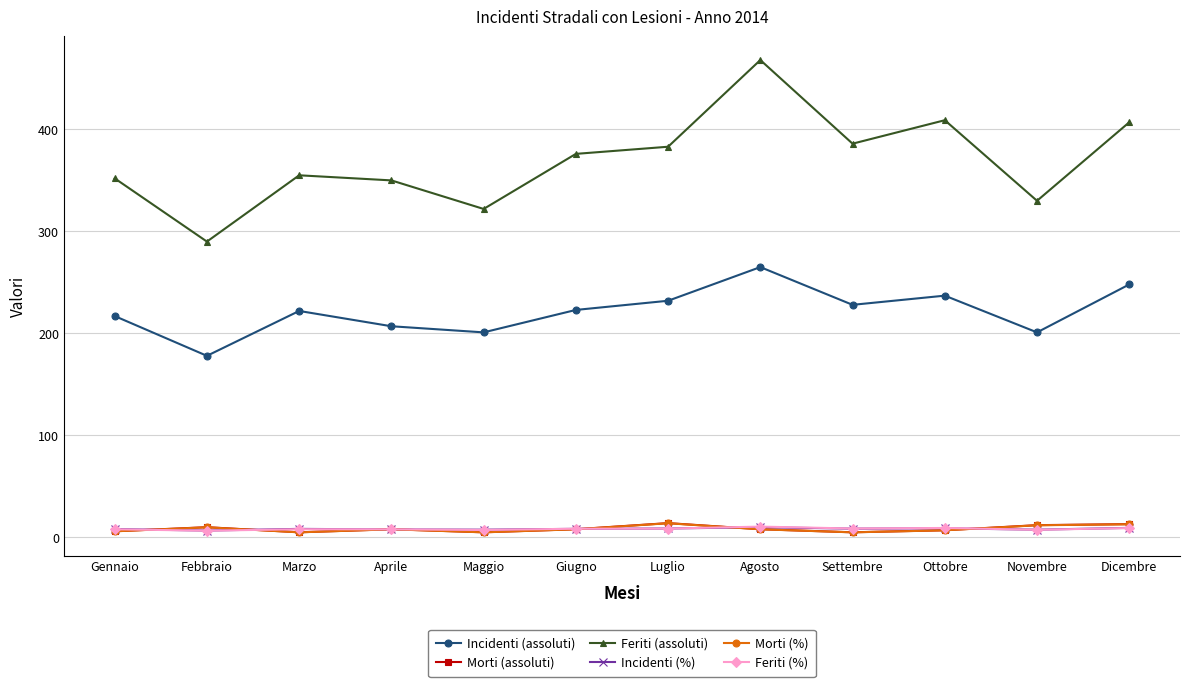

True or false: Incidenti (assoluti) has more than 0 points higher than both neighbors.

True